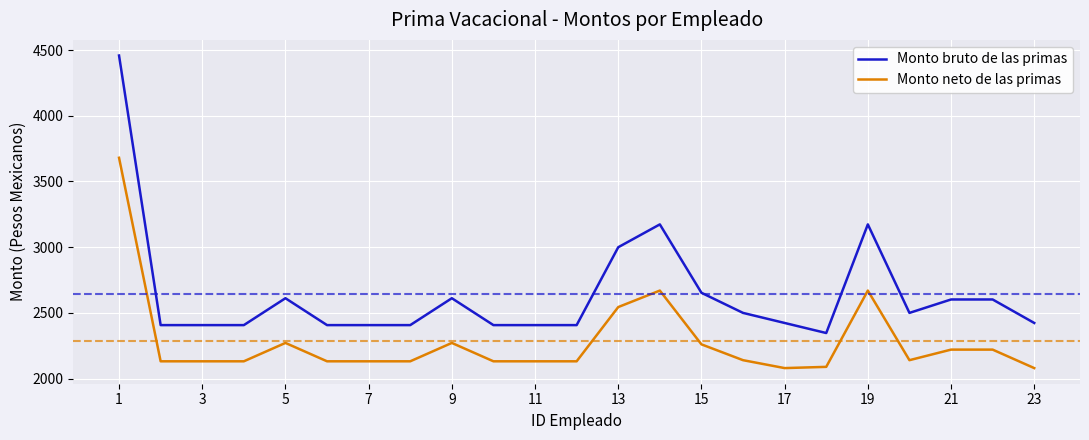

True or false: Monto bruto de las primas and Monto neto de las primas cross at least once.

False